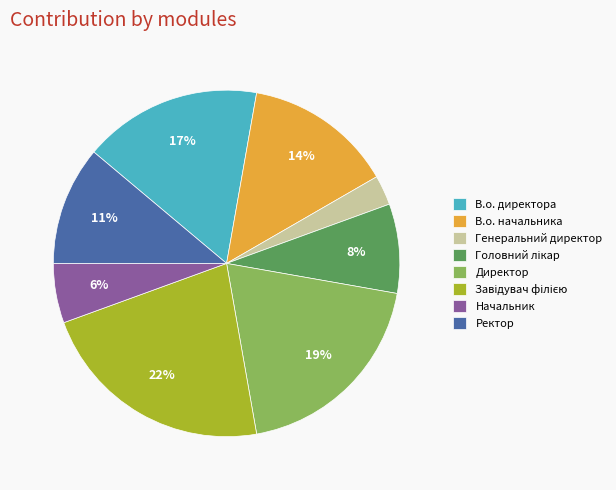

What is the smallest slice in the pie chart?

Генеральний директор